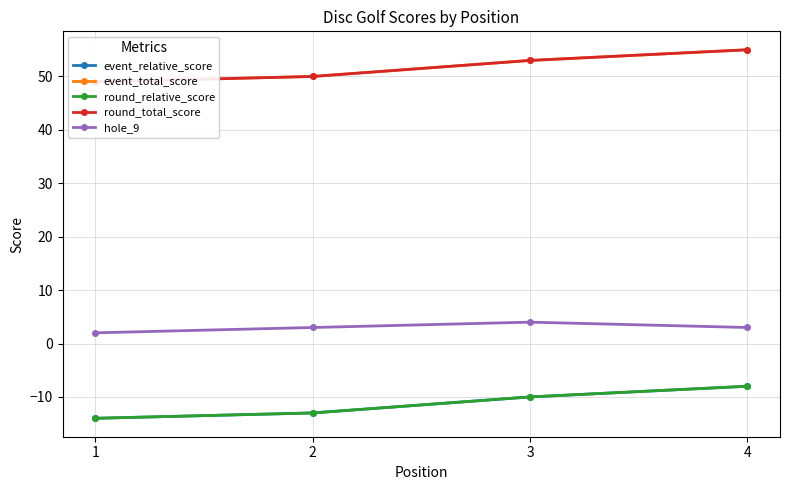

Where is event_total_score nearest to the value 52?

3